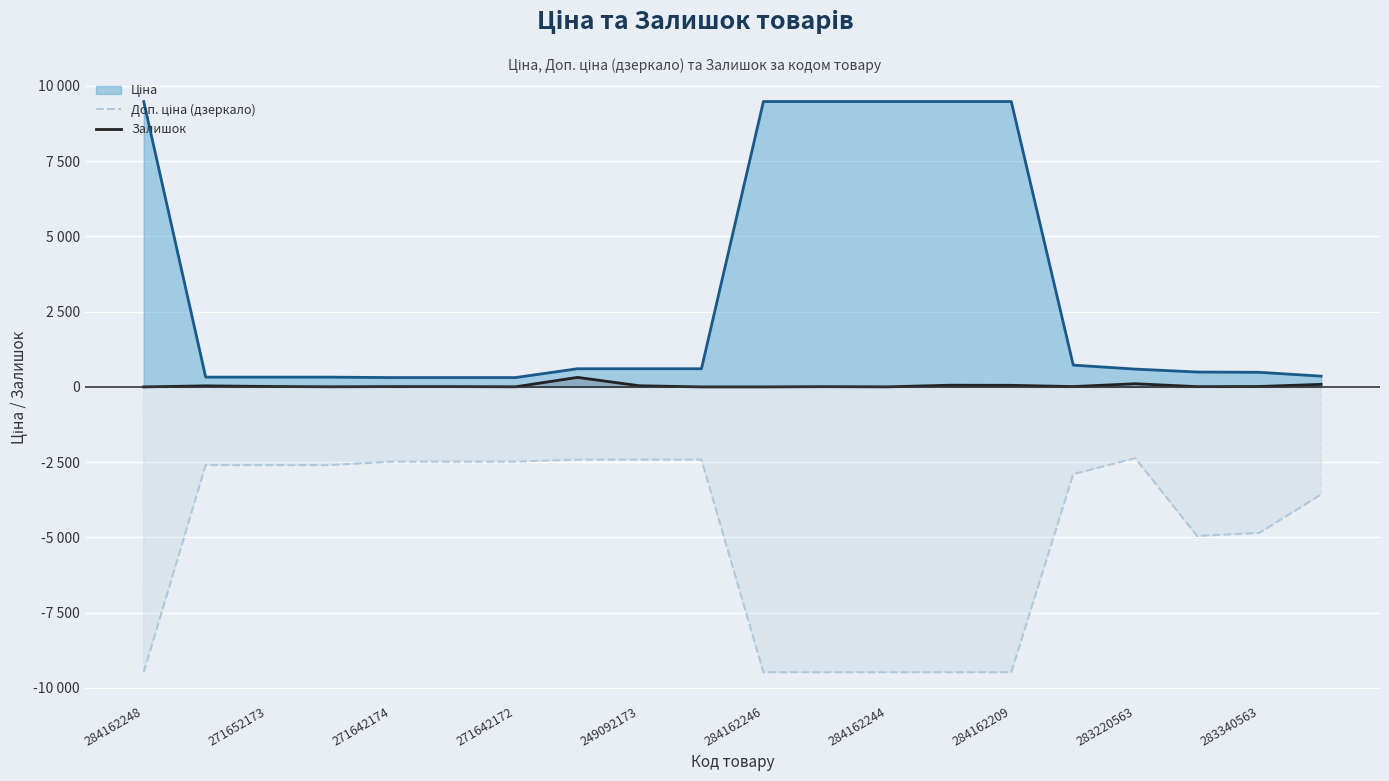

Rank the series by their maximum value, from highest to lowest.

Залишок, Доп. ціна (дзеркало)